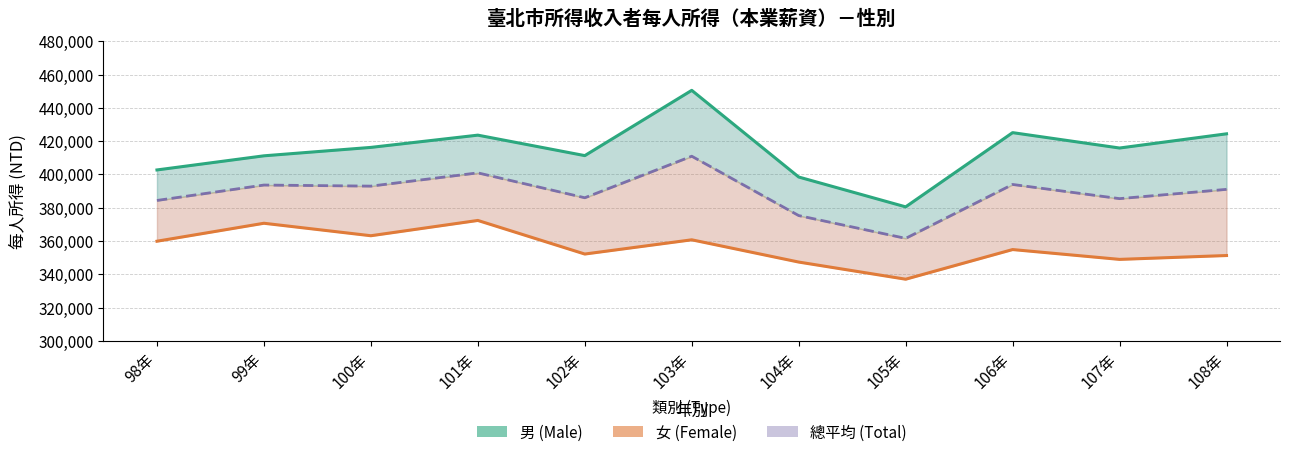

At which label does 總平均 (Total) first exceed 391033?

99年